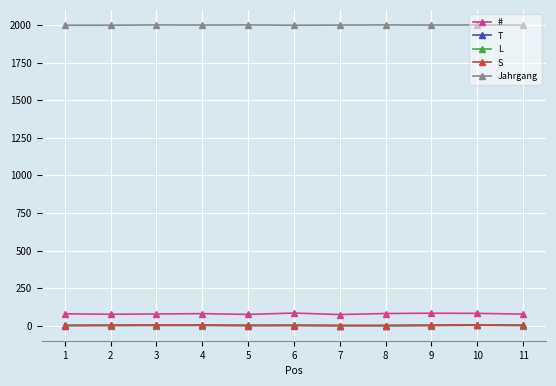

Which series has the largest total across all categories?

Jahrgang